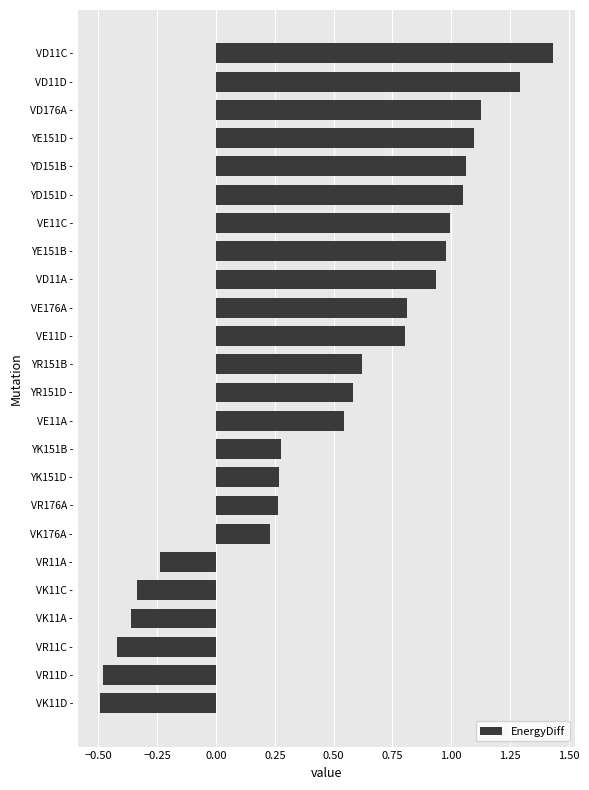

What is the difference between the maximum and minimum values?

1.9